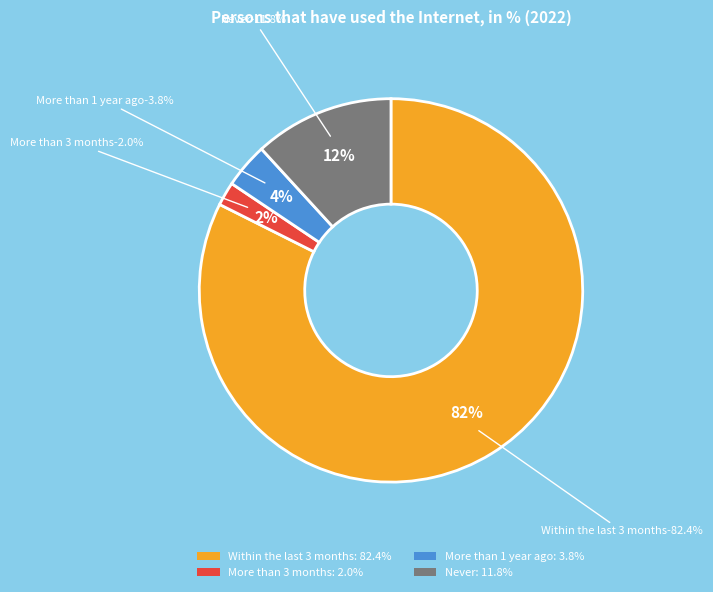

Which slice is the smallest?

More than 3 months